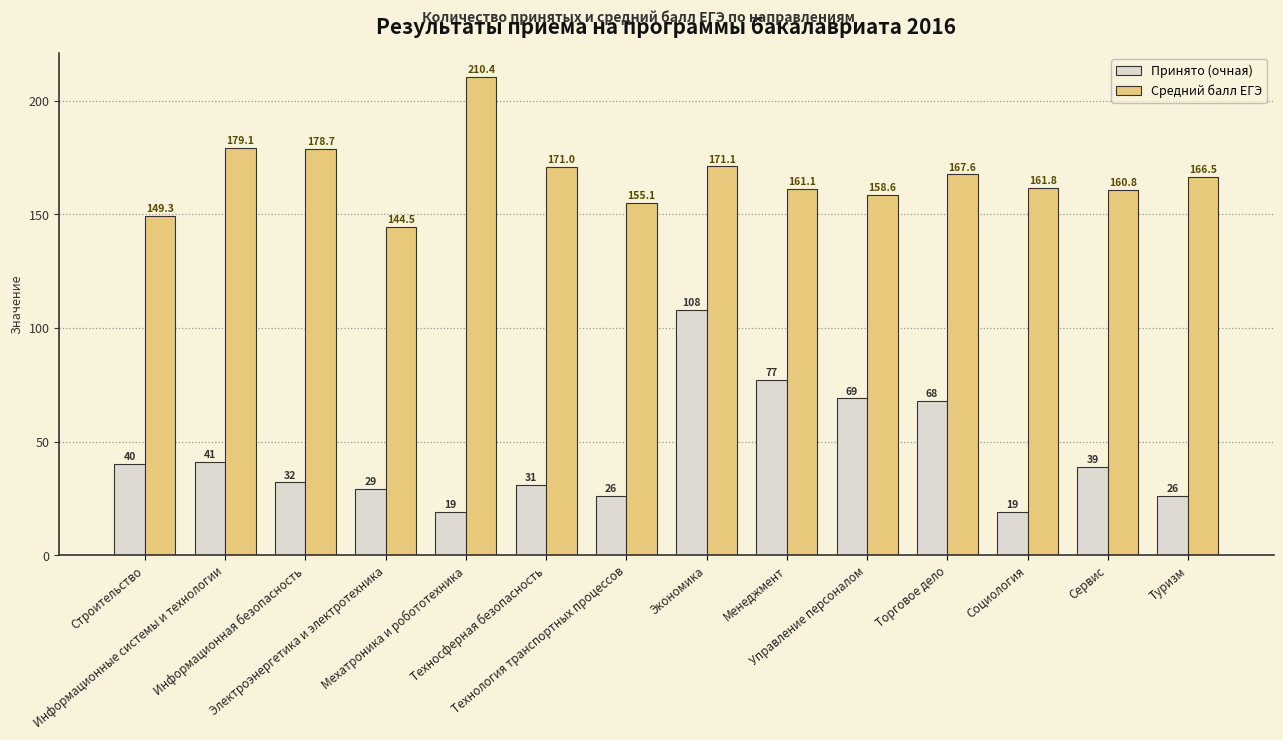

Which series has the largest range (max minus min)?

Принято (очная)